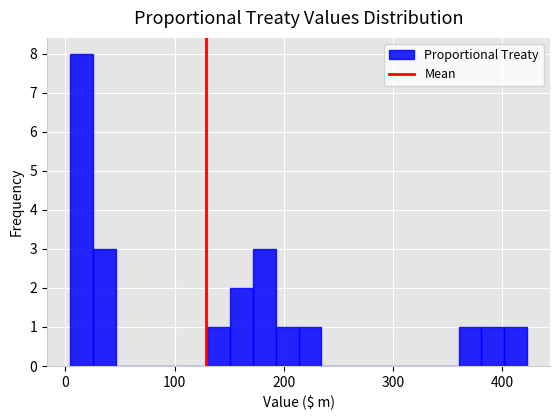

Read against the x-axis, roughly where is the centre of the tallest bar?

10